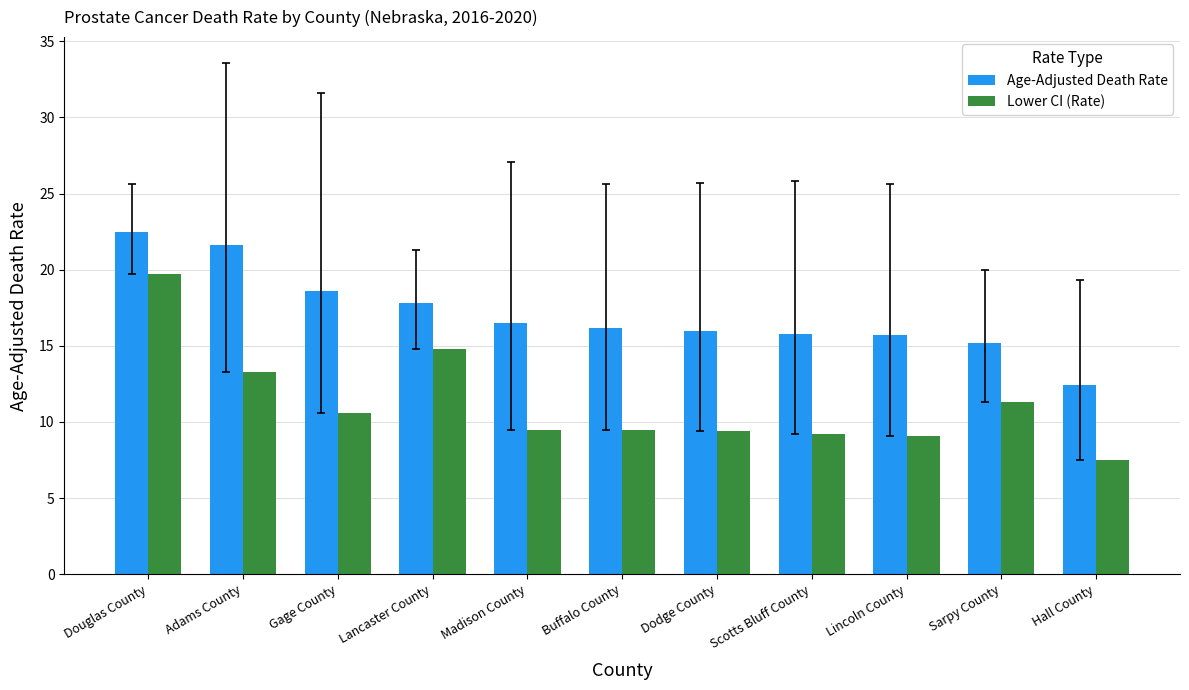

At which label is Age-Adjusted Death Rate closest to 17?

Madison County